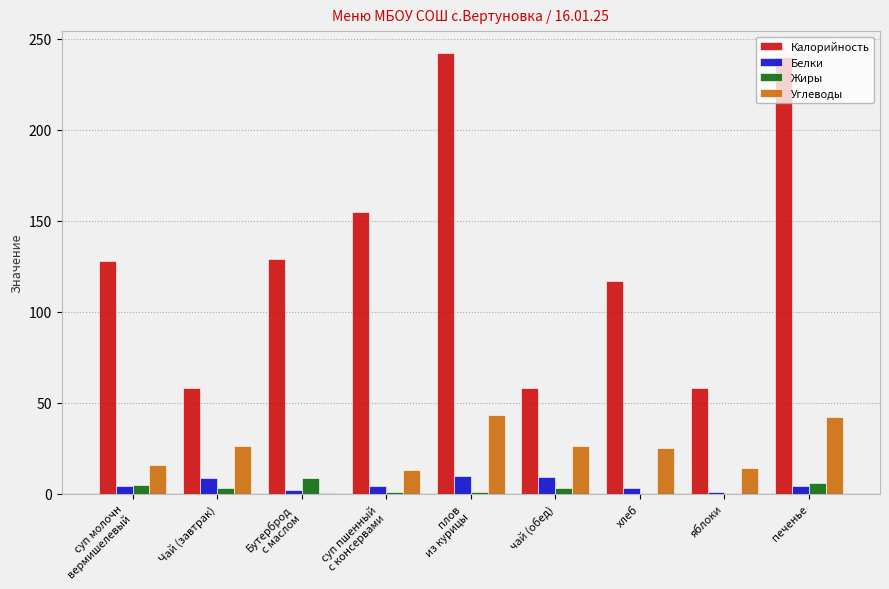

How many groups of bars are there?

9